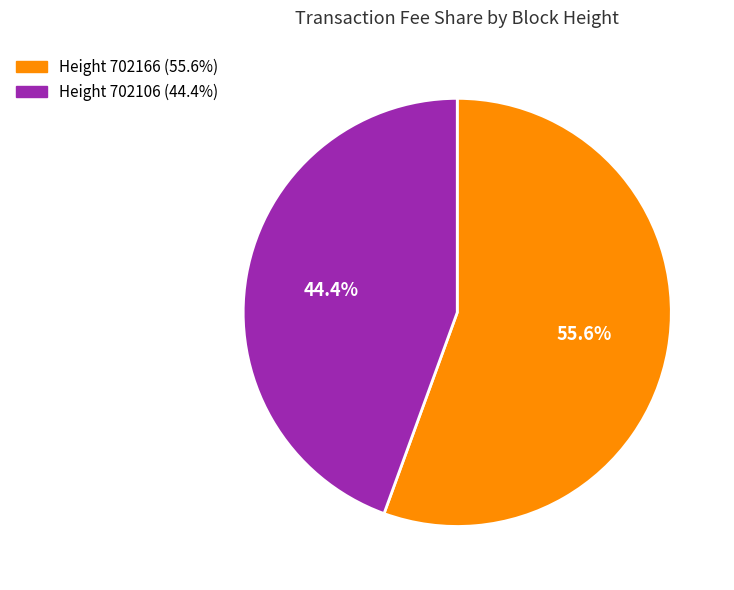

Between Height 702166 (55.6%) and Height 702106 (44.4%), which is larger?

Height 702166 (55.6%)